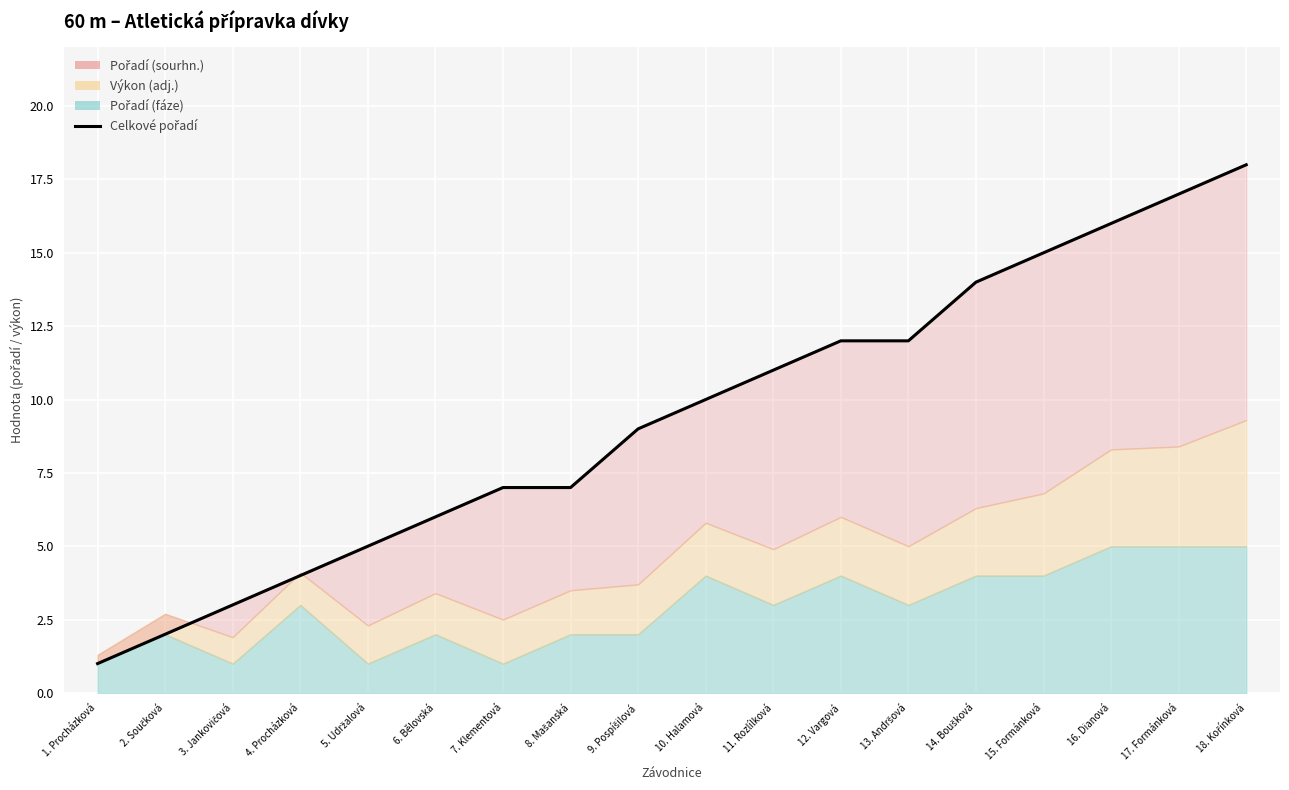

What is the maximum value shown in the chart?

18